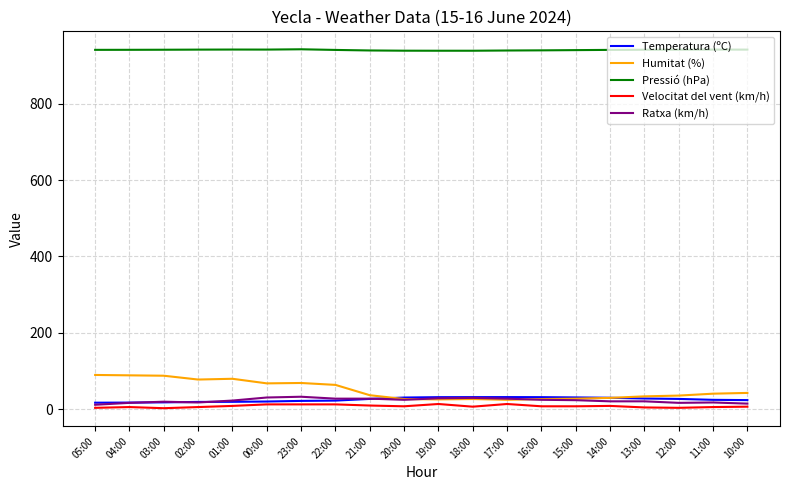

Is the value of Pressió (hPa) at 13:00 greater than the value of Humitat (%) at 00:00?

Yes